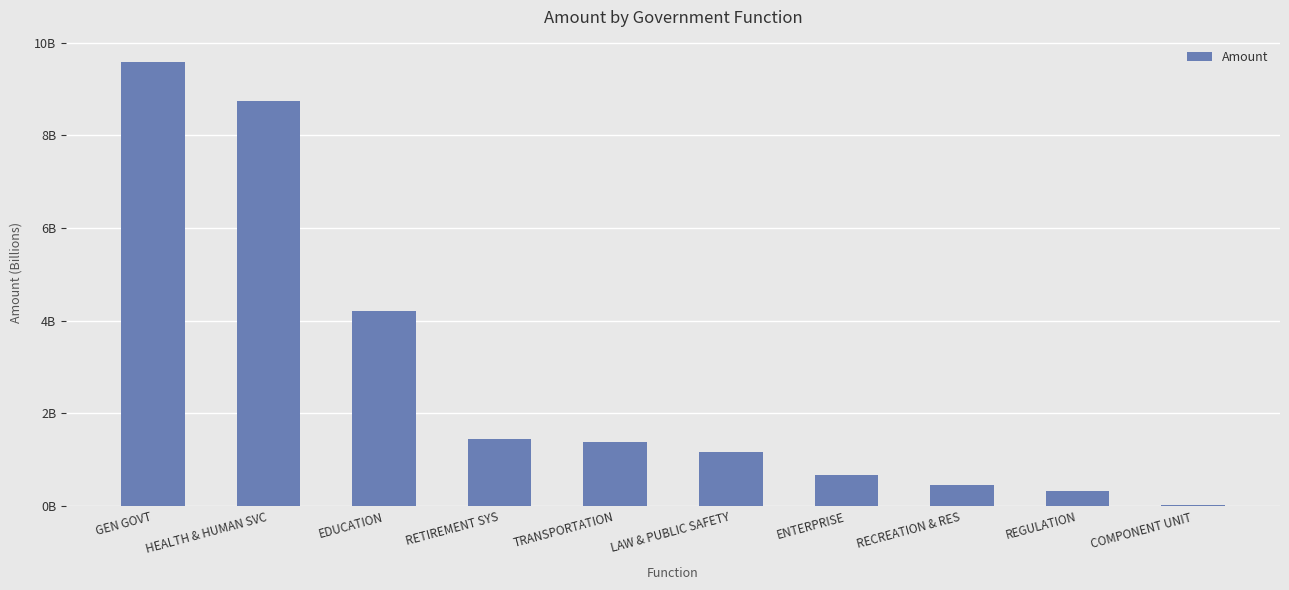

What is the average value?

2804381232.3